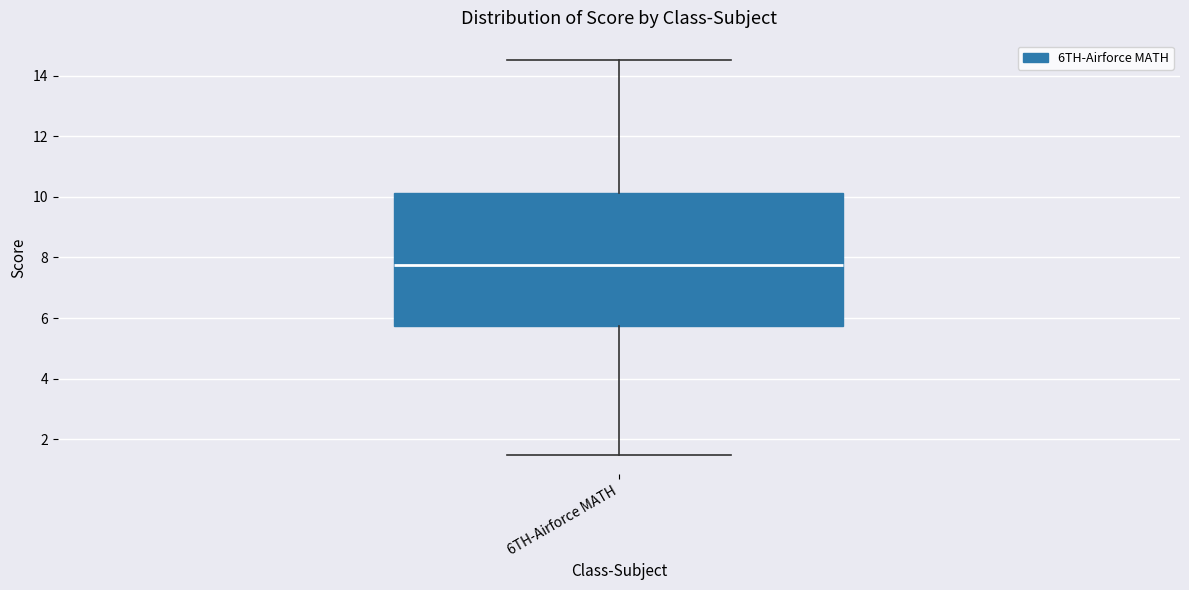

Read this box plot against the y-axis: the position of the median line, the range covered by the box, and the ends of both whiskers. The values are not printed on the chart, so give them approximately, as read against the axis.

median 7.8, box 5.8 to 10.2, whiskers 1.6 to 14.6